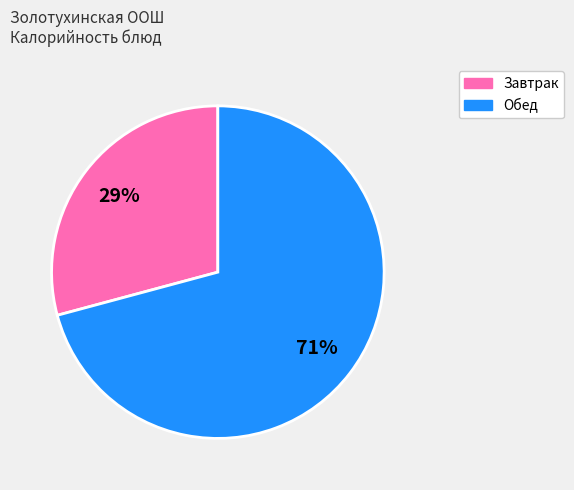

True or false: Обед accounts for 71% of the total.

True